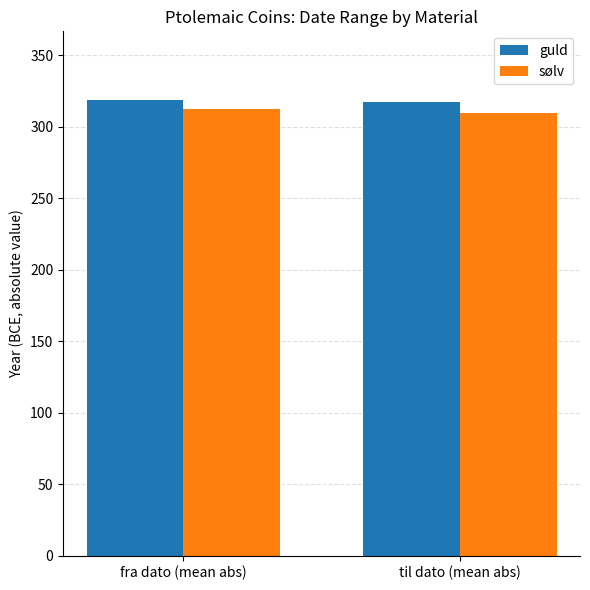

What is the lowest value of the sølv series?

309.6